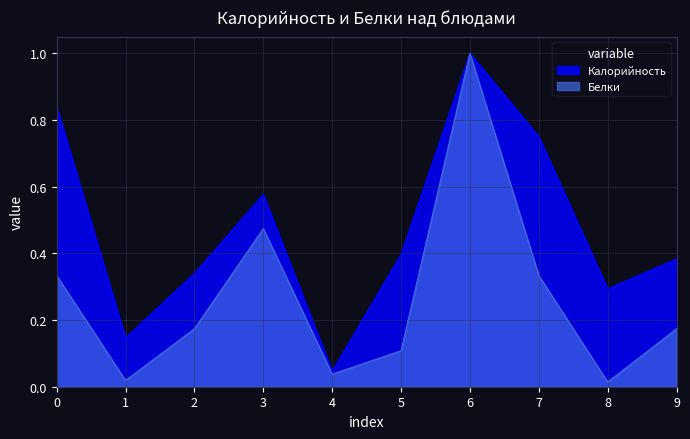

The value of Белки at 5 is 0.1. True or false?

True